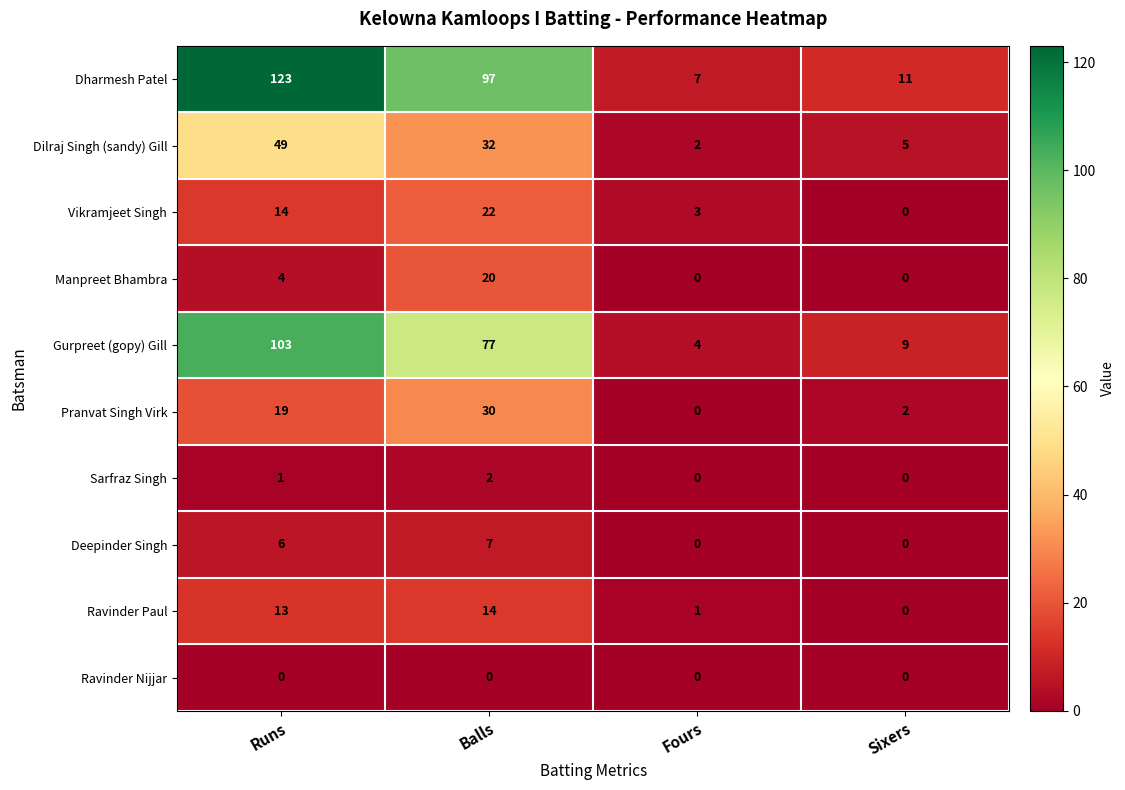

What is the spread (max minus min) of values at Balls?

97